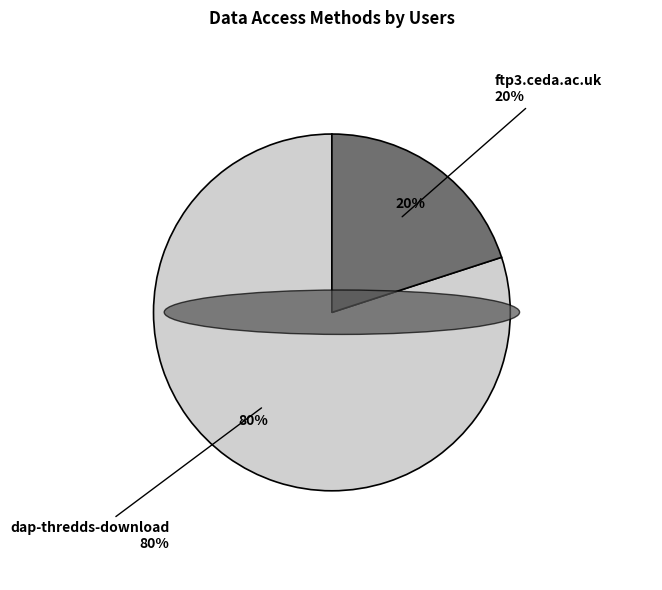

Which category has the biggest portion of the pie?

dap-thredds-download